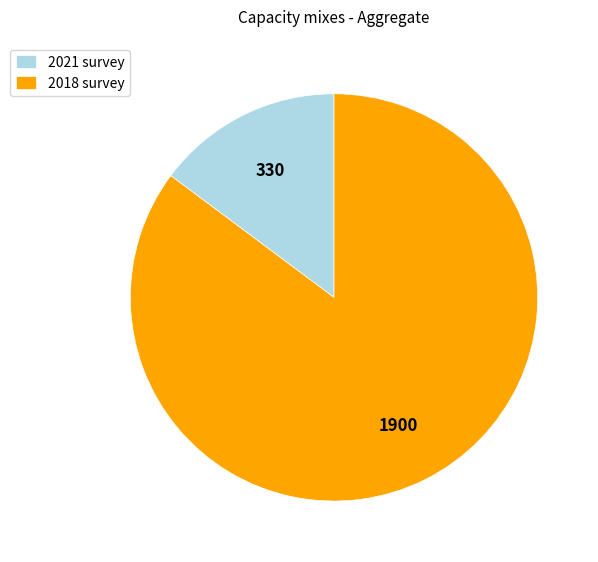

Combined, do 2018 and 2021 account for over 50%?

Yes